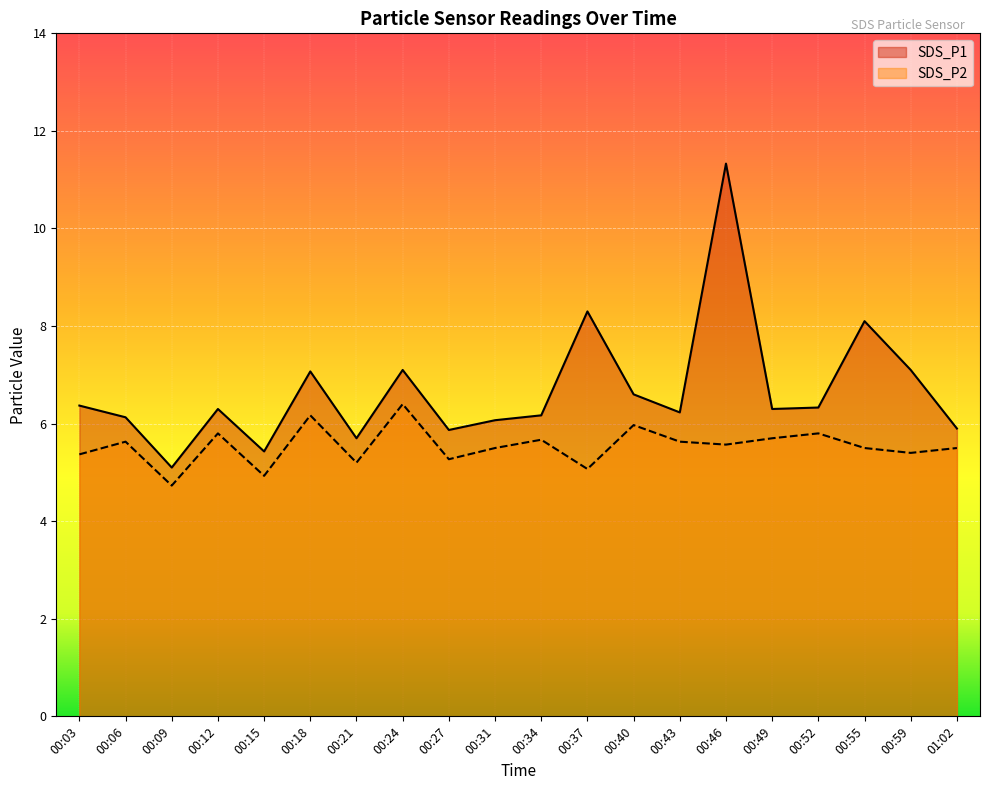

What is the total value across all series at 01:02?

11.4